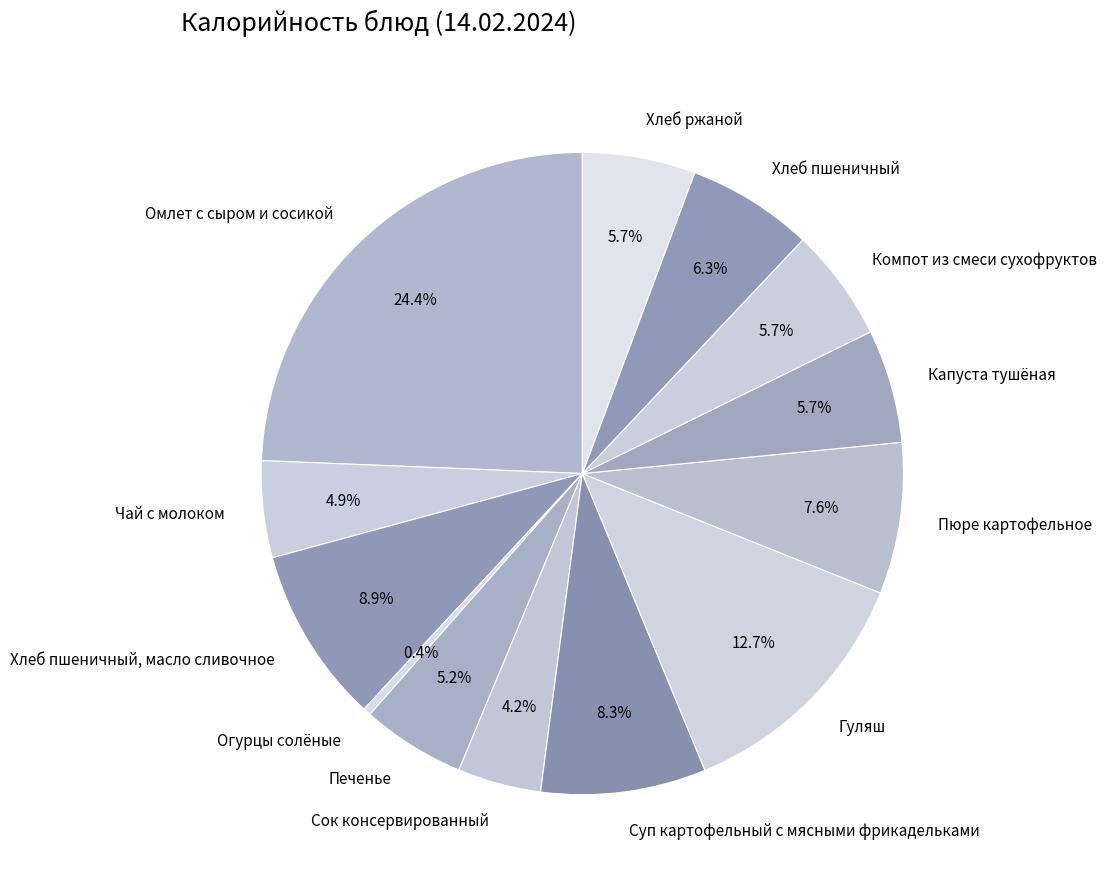

What percentage is the Омлет с сыром и сосикой slice, to the nearest percent?

24%